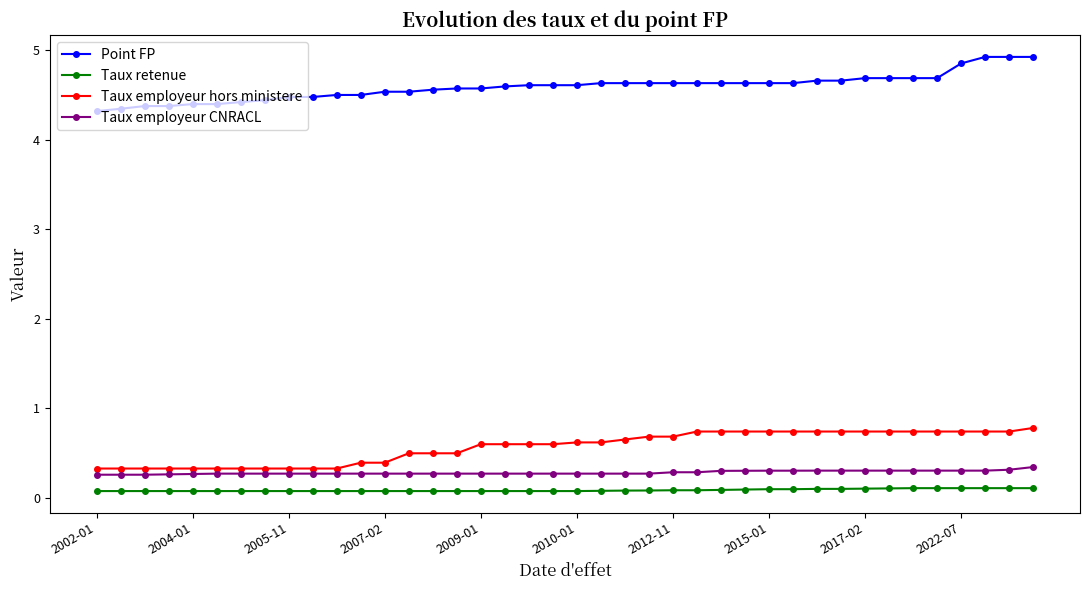

Count the number of categories in the chart.

40